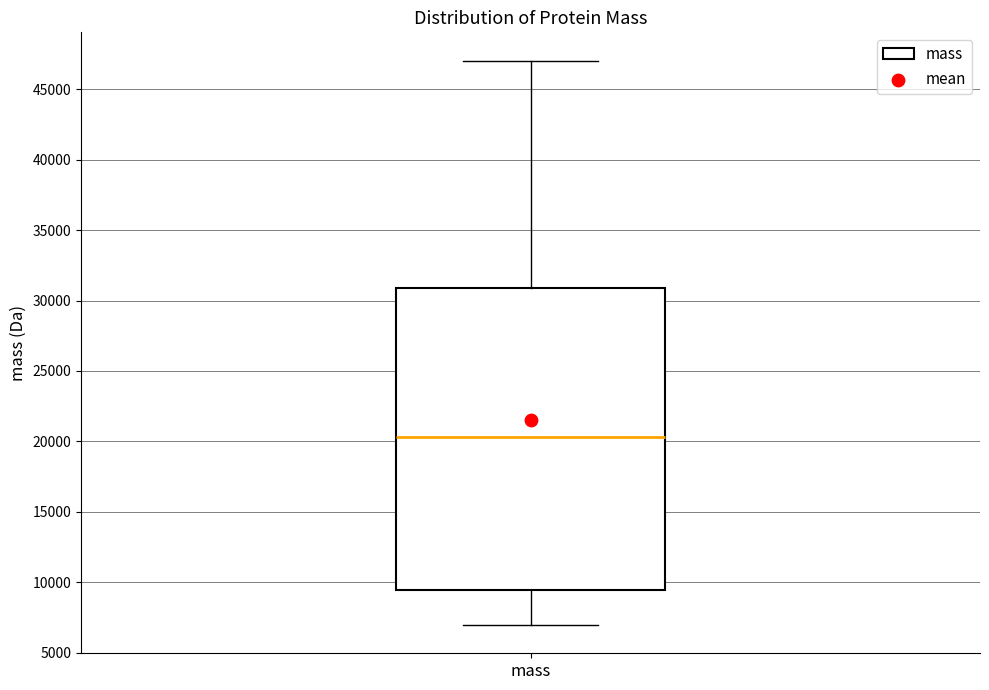

Read this box plot against the y-axis: the position of the median line, the range covered by the box, and the ends of both whiskers. The values are not printed on the chart, so give them approximately, as read against the axis.

median 20500, box 9500 to 31000, whiskers 7000 to 47000